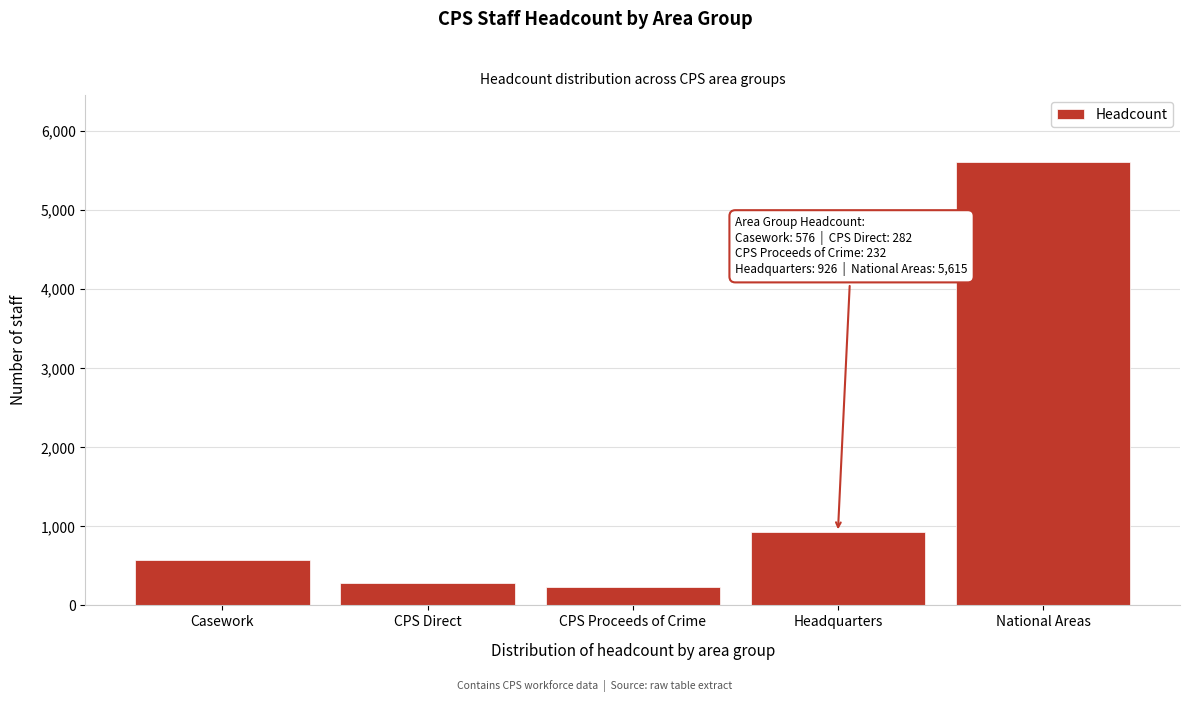

Reading left to right, transcribe all the data shown in this chart.

576	282	232	926	5615